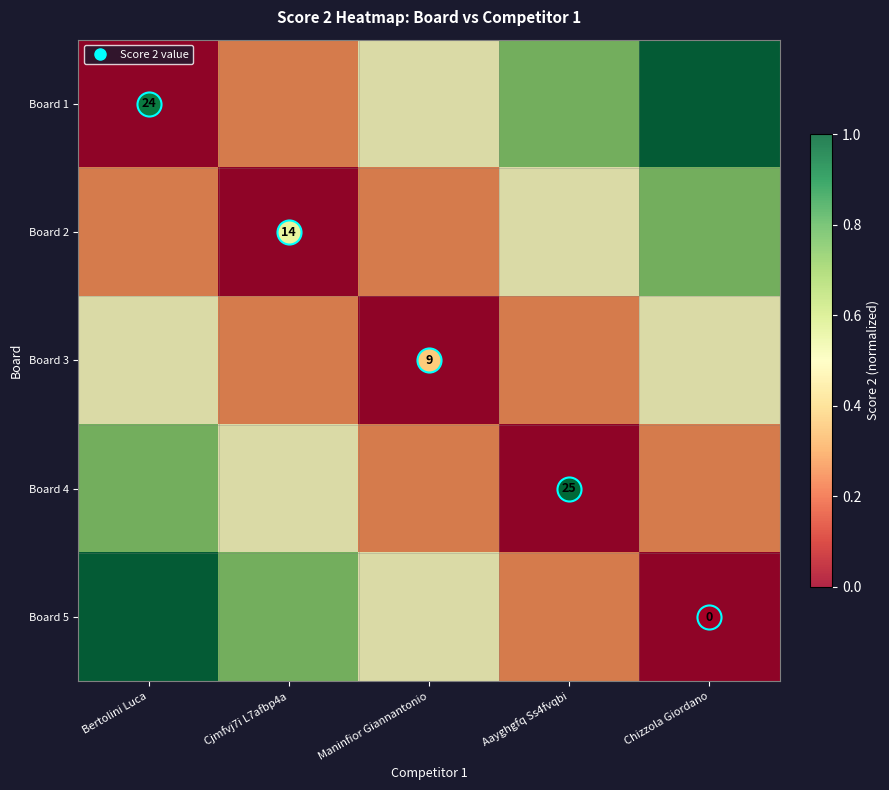

What is the maximum value for Board 4?

0.8